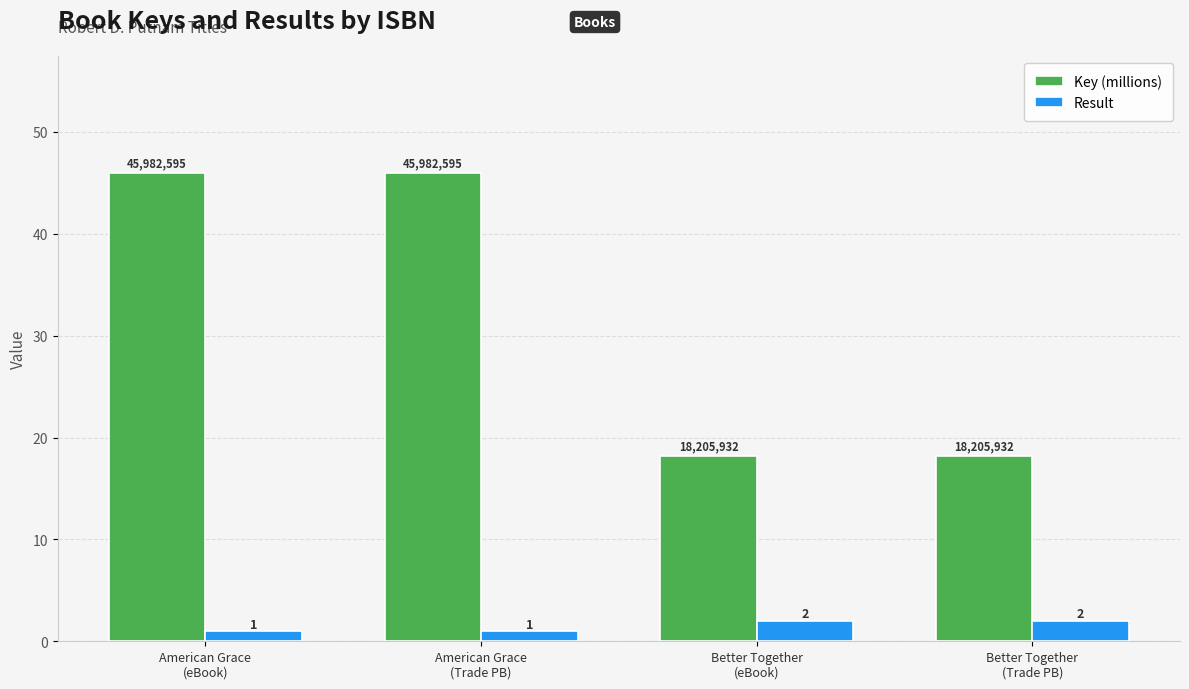

Which series has the largest range (max minus min)?

Key (millions)